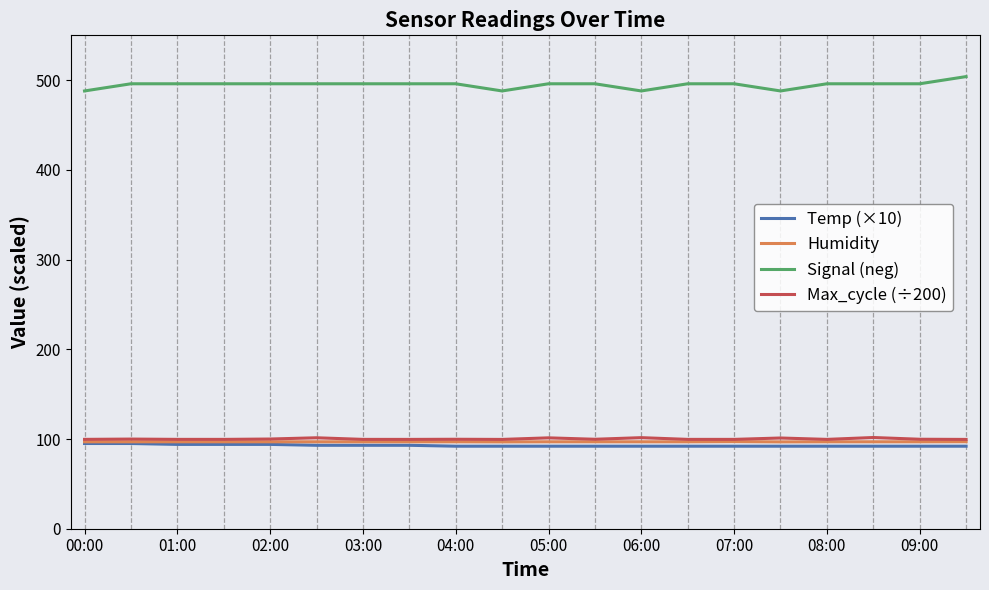

True or false: Temp (×10) and Signal (neg) cross at least once.

False